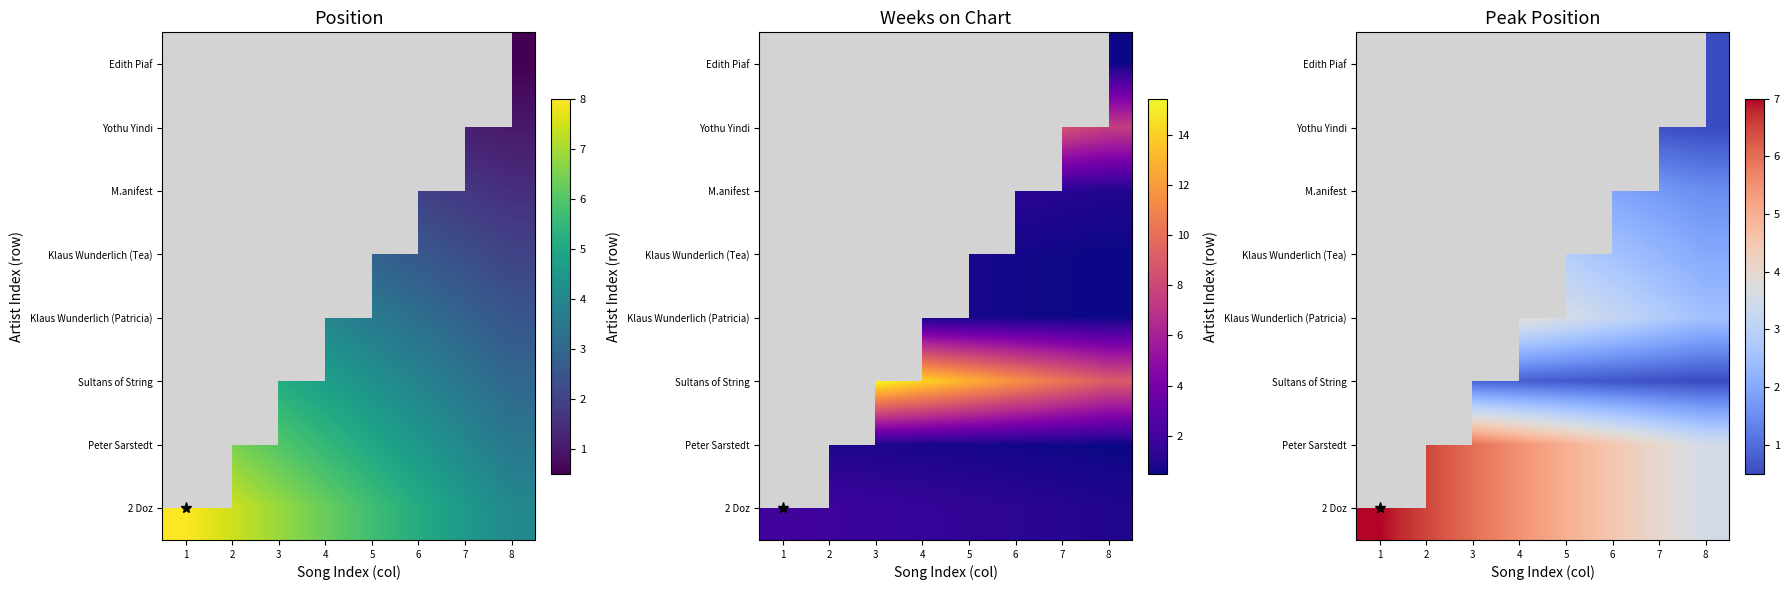

Read the Peter Sarstedt value at 8.

3.5